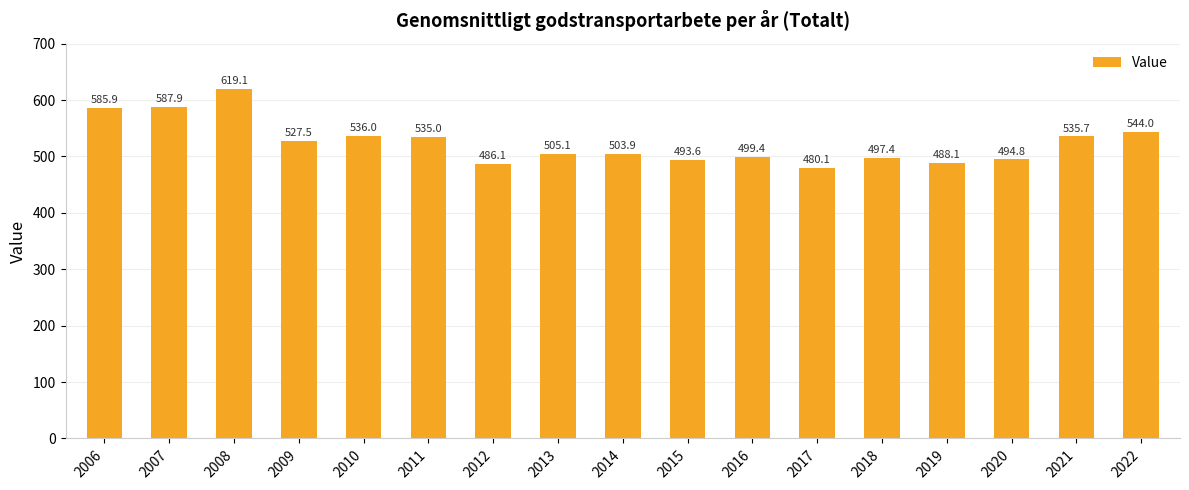

Rank the categories by value from lowest to highest.

2017, 2012, 2019, 2015, 2020, 2018, 2016, 2014, 2013, 2009, 2011, 2021, 2010, 2022, 2006, 2007, 2008